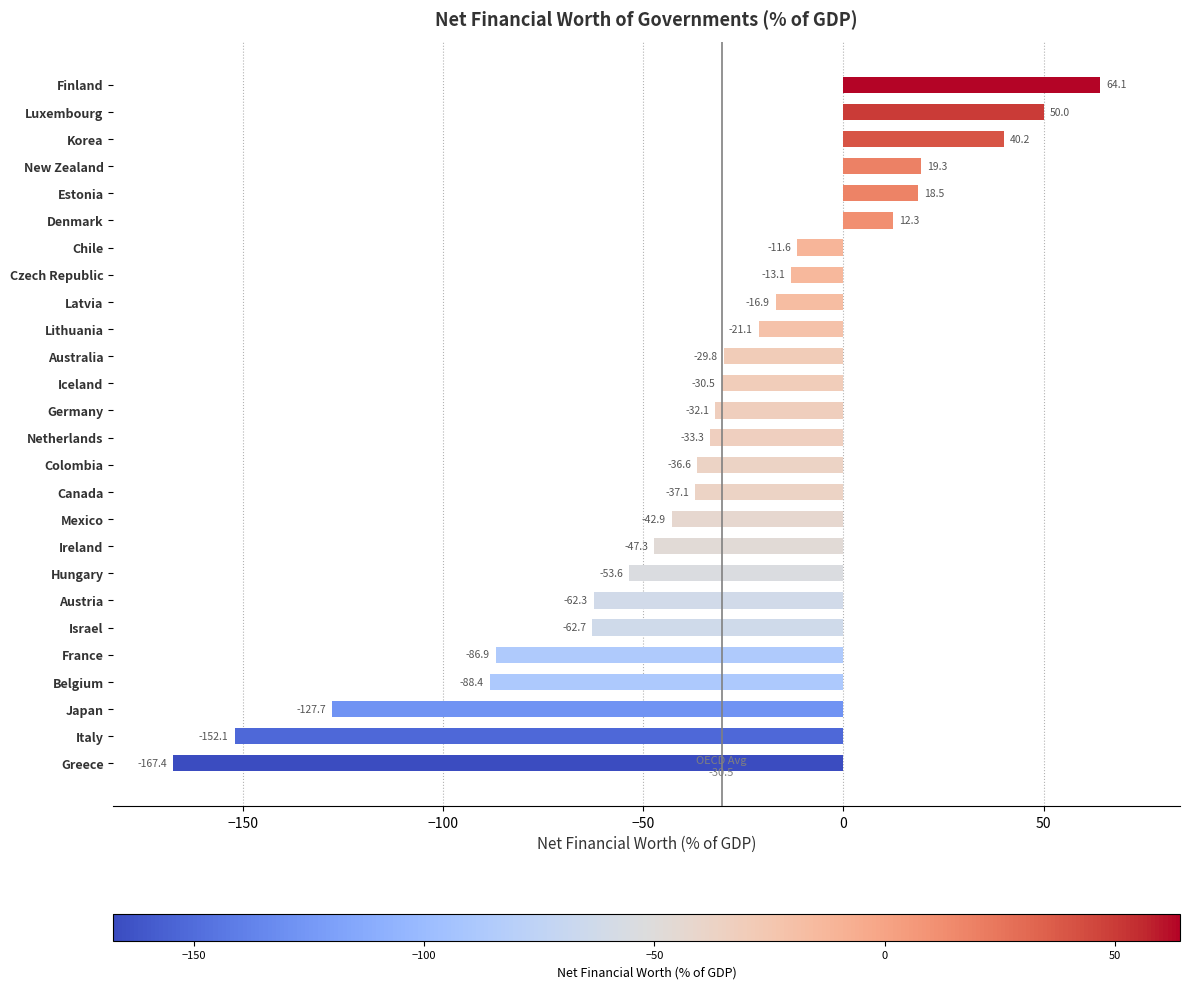

What is the label of the 3rd bar from the bottom?

Japan